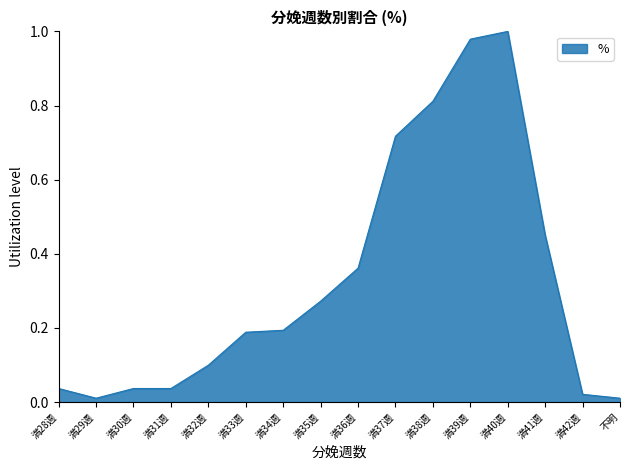

Which has a higher value, 満40週 or 満28週?

満40週